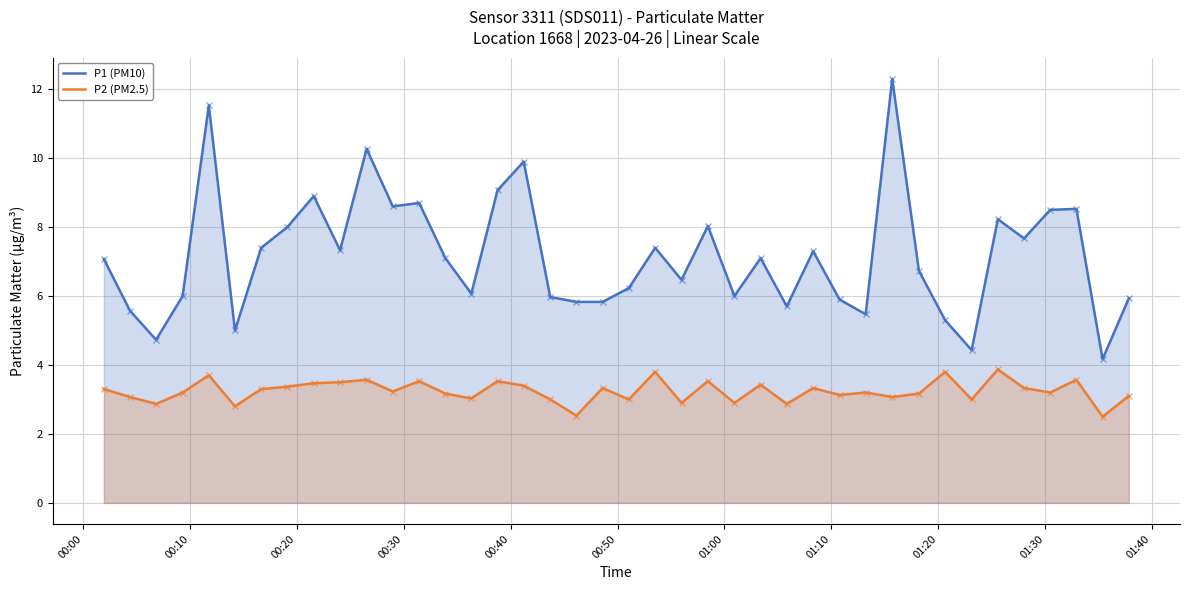

At how many categories does at least one series exceed 7?

21